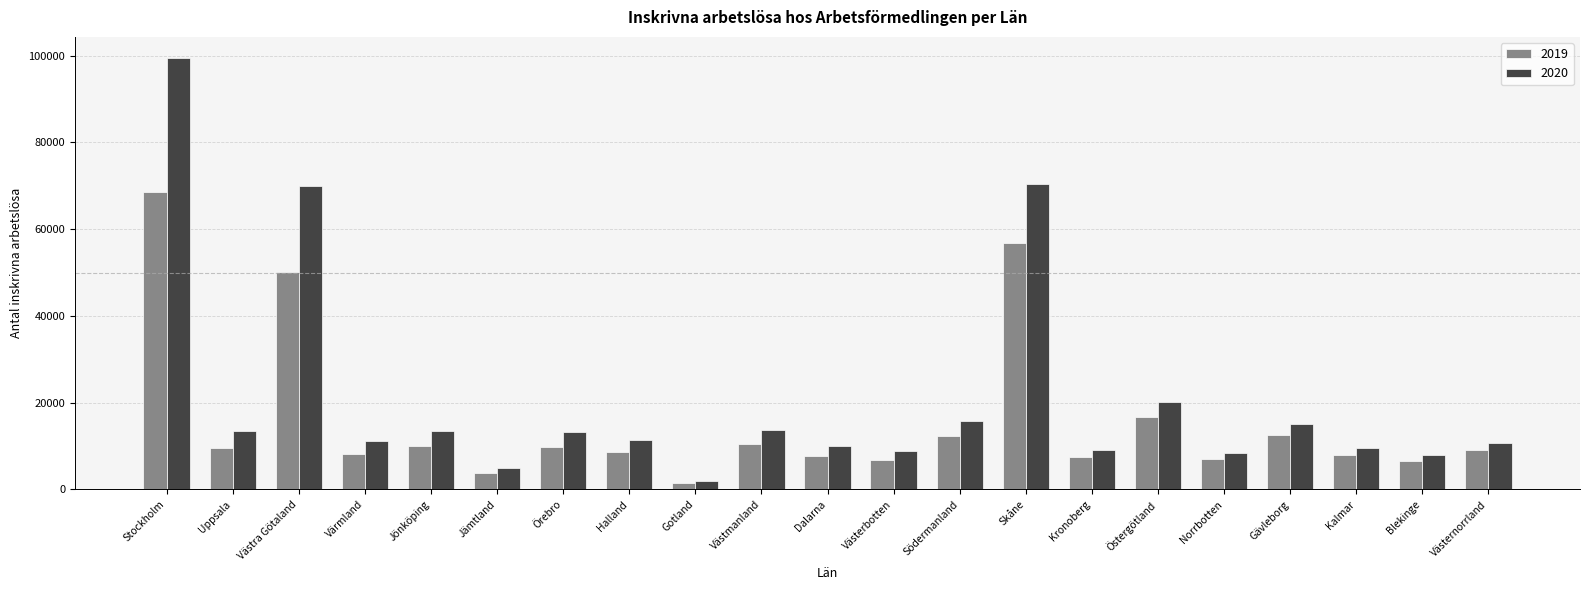

What are all the series names shown in the legend?

2019, 2020